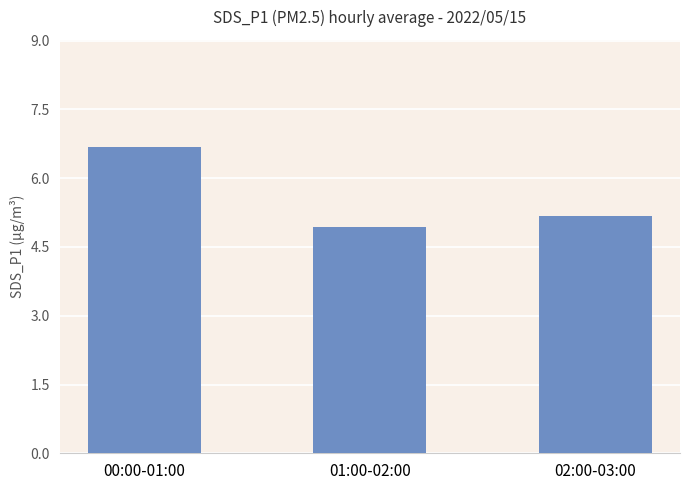

Reading right to left, transcribe all the data shown in this chart.

5.2	4.9	6.7